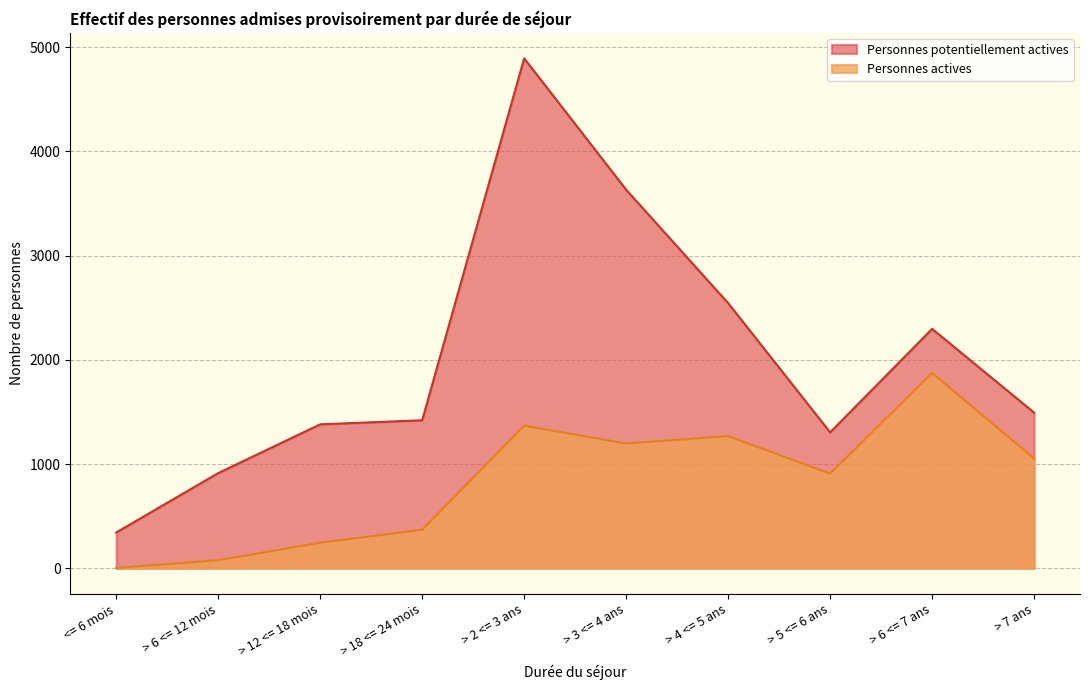

In Personnes actives, how many points are lower than both neighbors (excluding endpoints)?

2